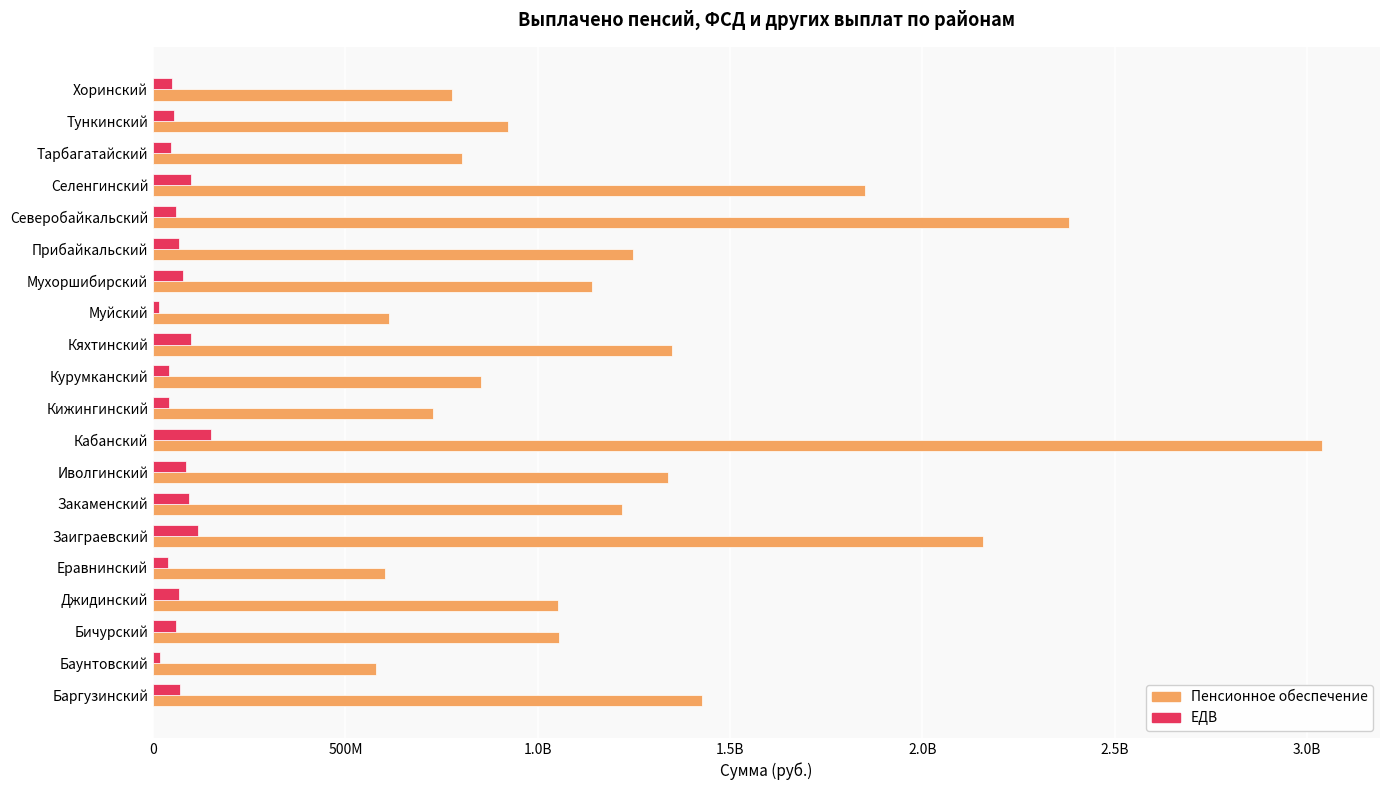

Reading right to left, extract all data points from this chart.

Пенсионное обеспечение: 777889667.4	921582519.9	801774624.3	1851212663.7	2381564397.3	1247682852.0	1140654298.4	614485502.7	1349172265.1	851500913.4	727431018.0	3037654525.3	1339819297.4	1219004189.6	2158235800.8	601611214.1	1051816234.4	1054209731.3	578752308.9	1427337577.8
ЕДВ: 47999968.9	53107948.4	47256442.8	99705996.5	59574048.9	66128803.0	78108062.2	16107934.9	97608535.7	41802717.5	41273756.2	150567661.1	84380712.6	93825162.3	116713589.5	39462912.7	67926678.8	60035254.2	18779919.8	68782978.4